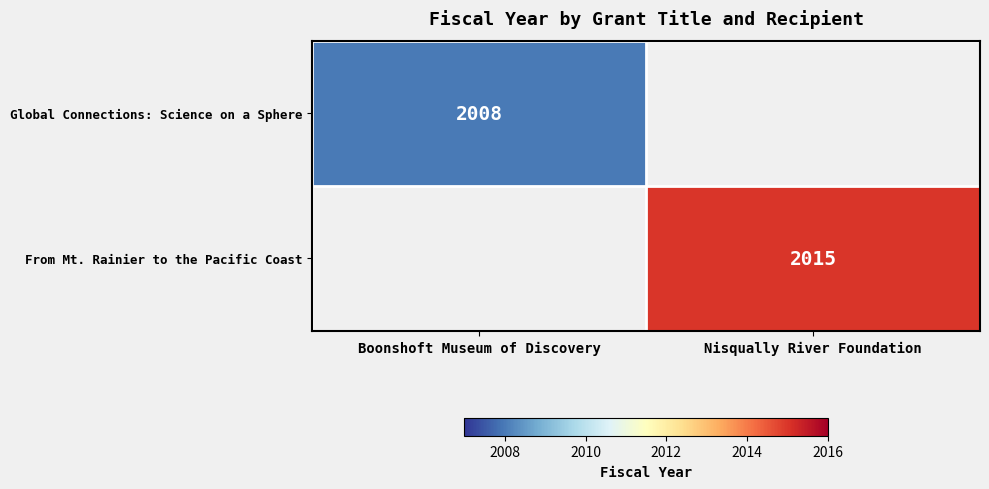

True or false: Global Connections: Science on a Sphere has a value of 2008 at Boonshoft Museum of Discovery.

True